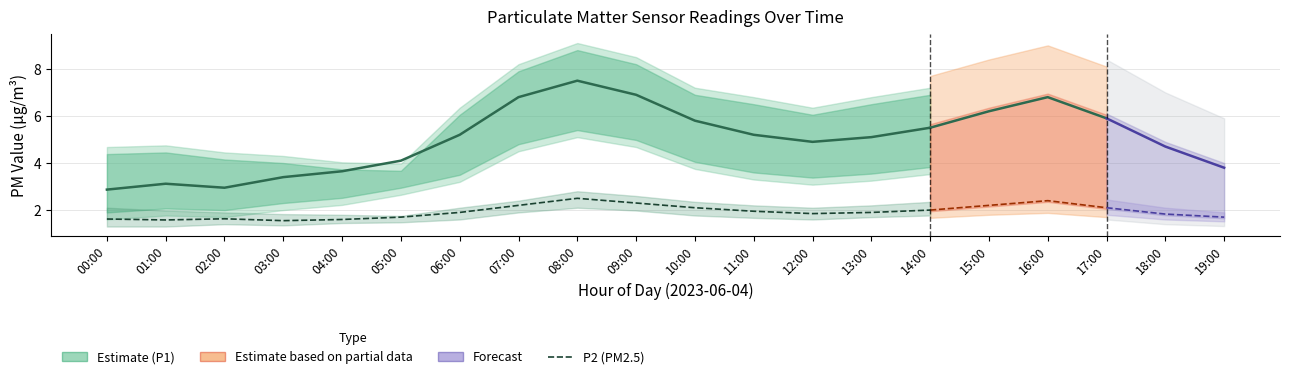

What is the difference between the maximum and minimum values in the P1 (PM10) series?

4.6